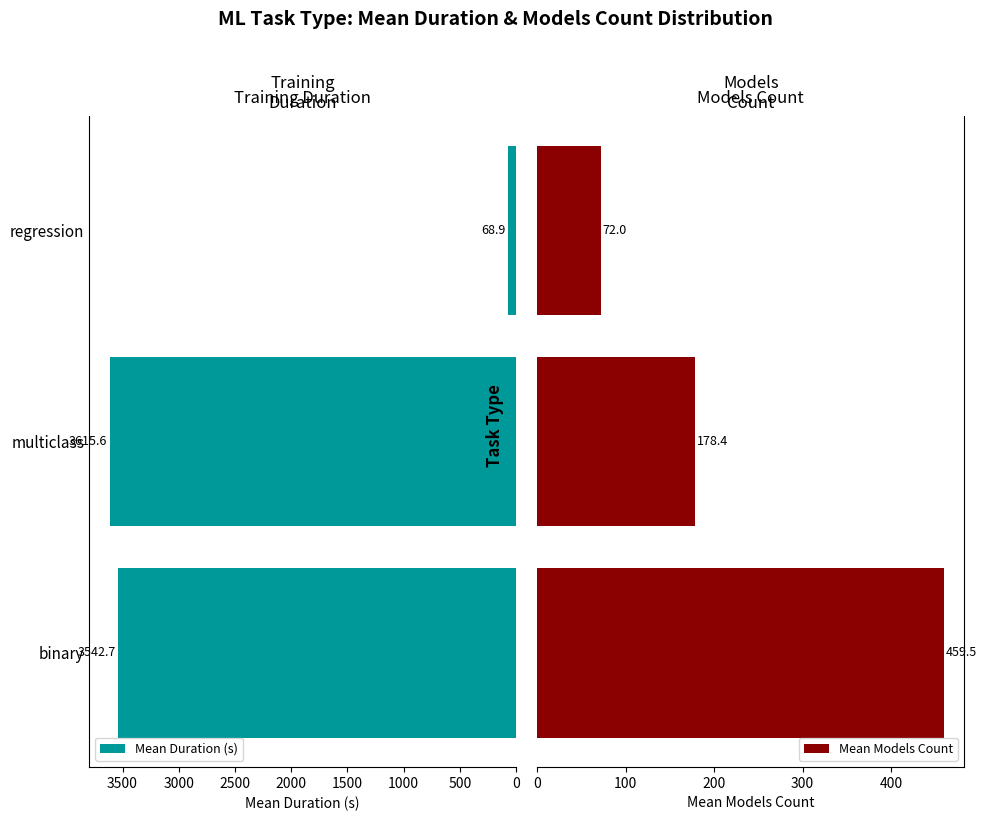

What is the minimum value shown in the chart?

68.9